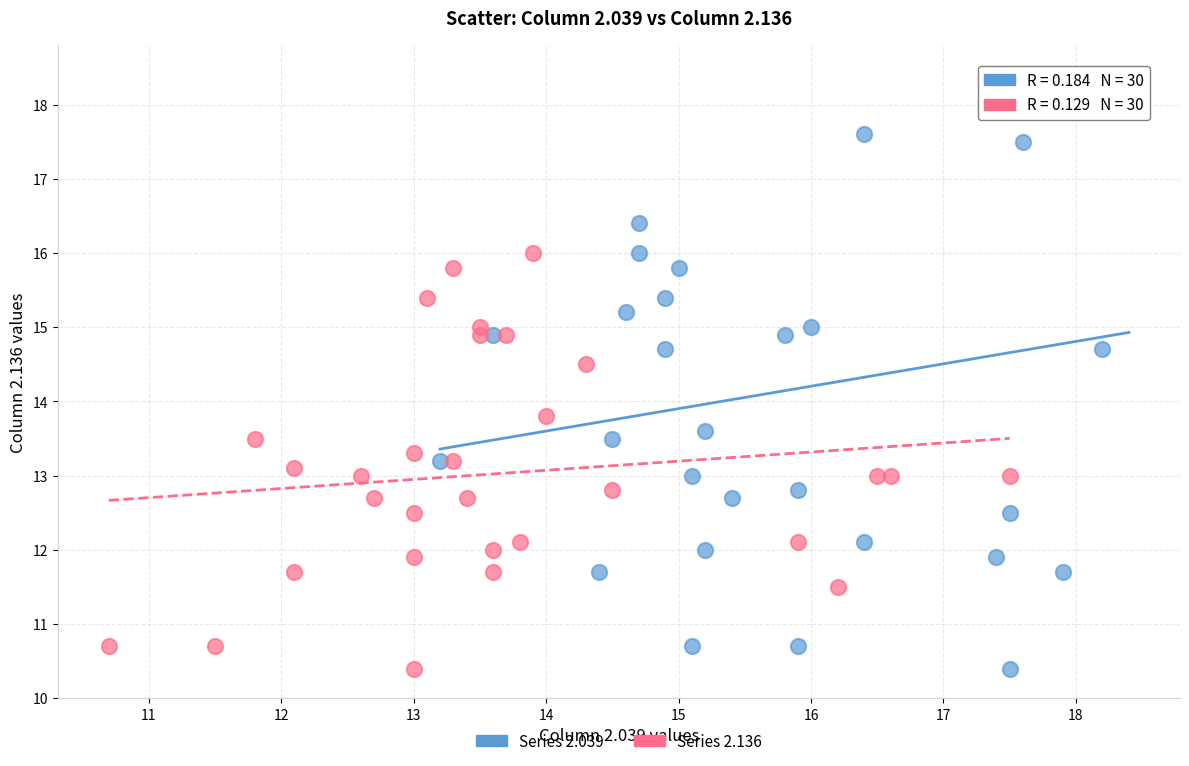

Which series contains the highest Y value?

Series 2.039